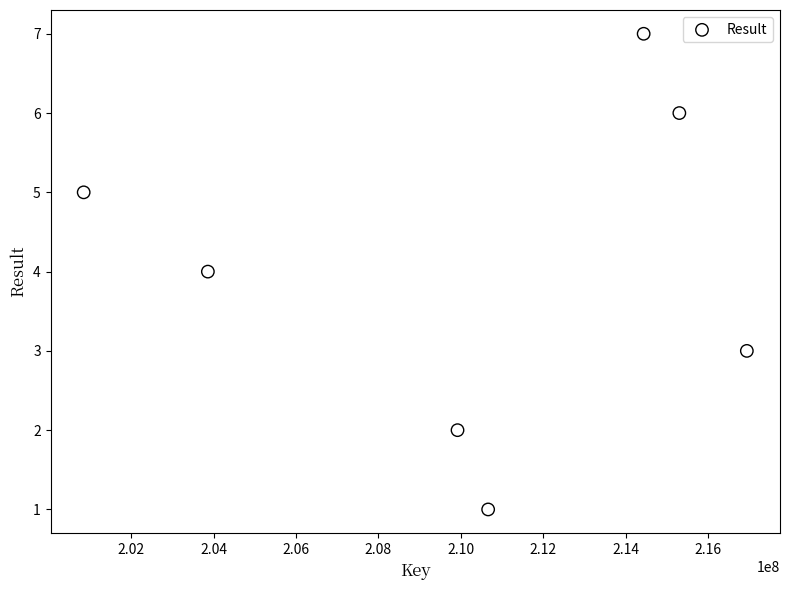

What is the range of Y values (max minus min)?

6